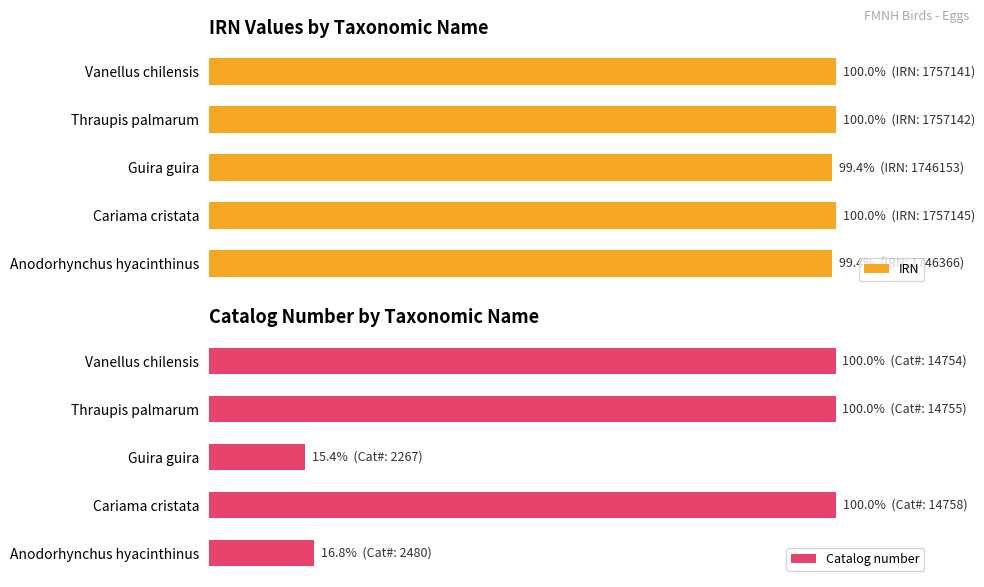

What is the sum of all IRN values?

498.8